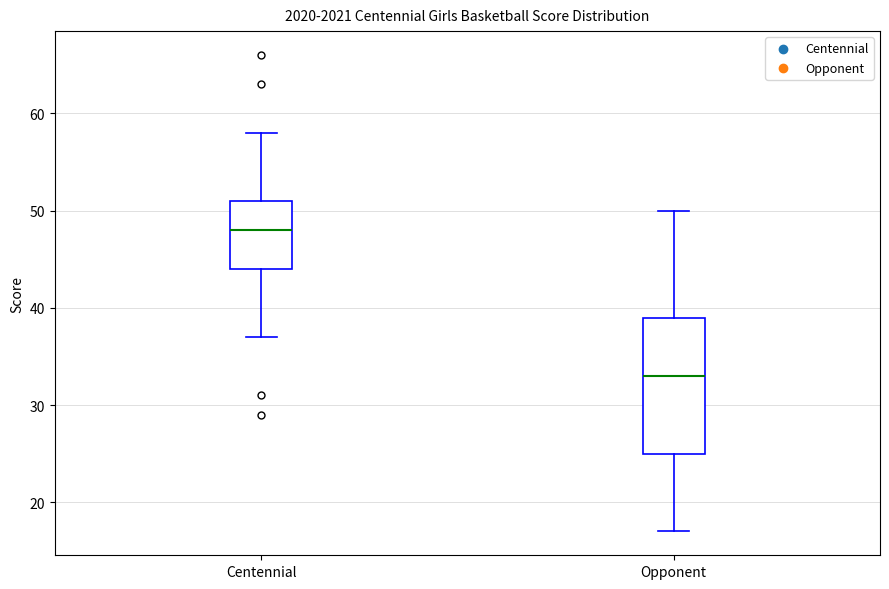

Reading left to right, read every box against the y-axis: the position of its median line, the range the box covers, and the ends of its whiskers. The values are not printed on the chart, so give them approximately, as read against the axis.

Centennial: median 48, box 44 to 51, whiskers 37 to 58
Opponent: median 33, box 25 to 39, whiskers 17 to 50